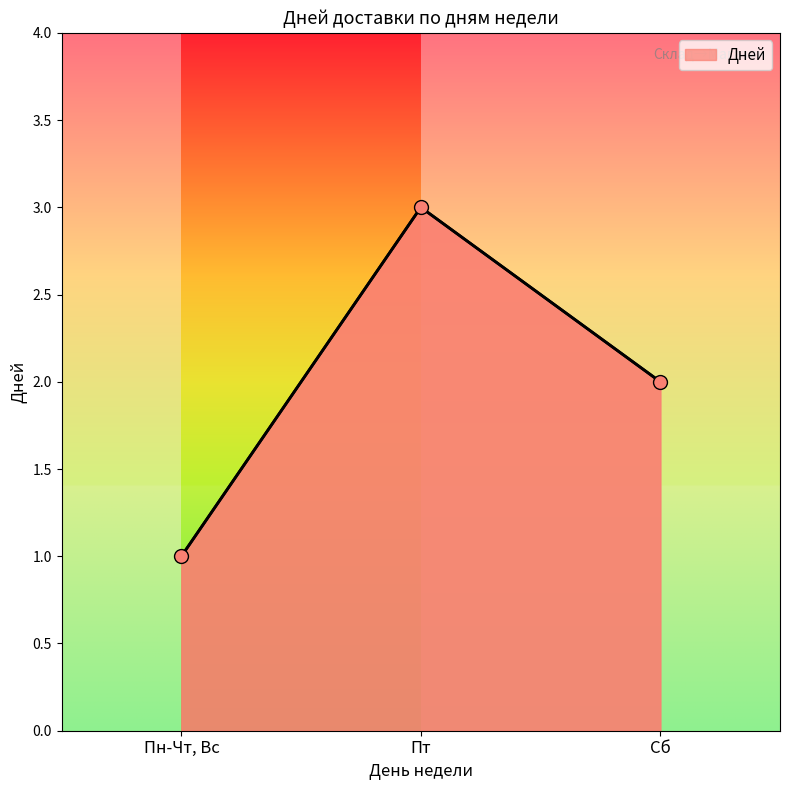

What is the change in value from Пн-Чт, Вс to Пт?

+2